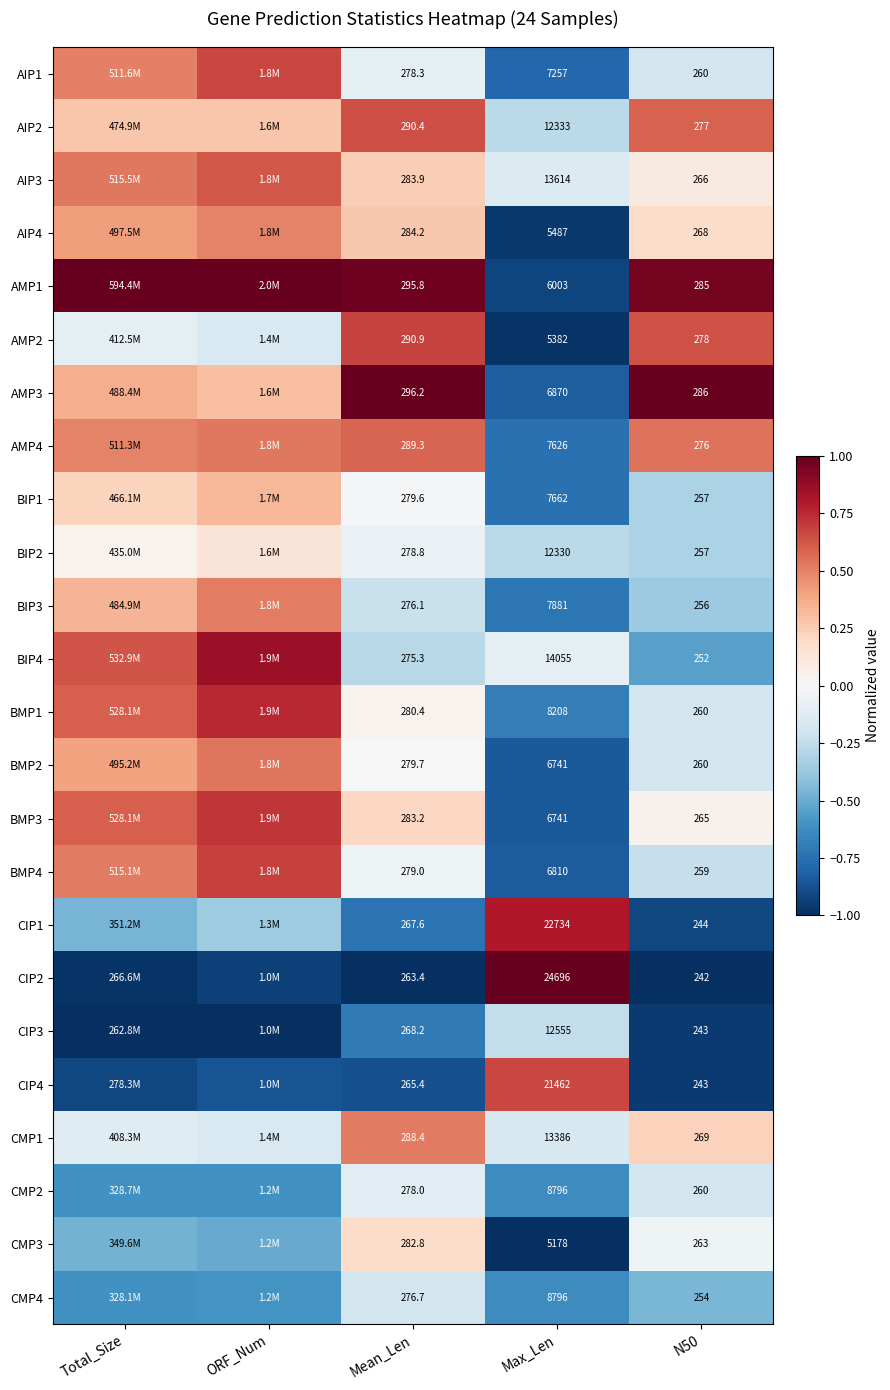

What value does the CMP4 series have at Max_Len?

-0.6